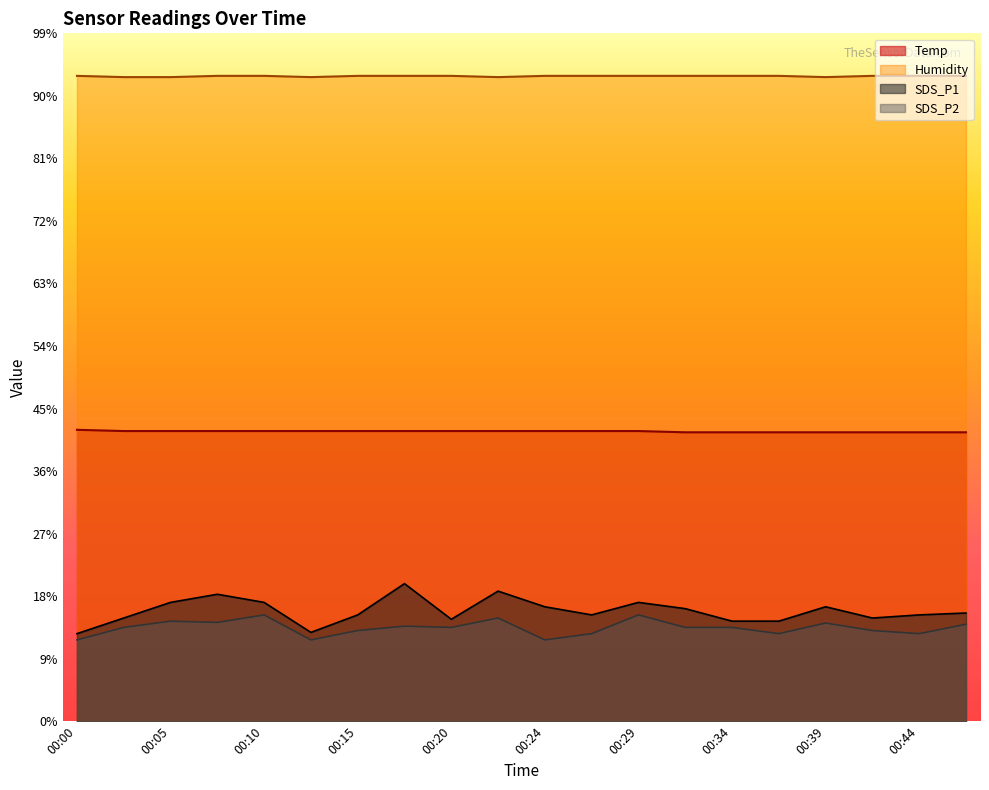

True or false: Temp and SDS_P1 intersect in this chart.

False